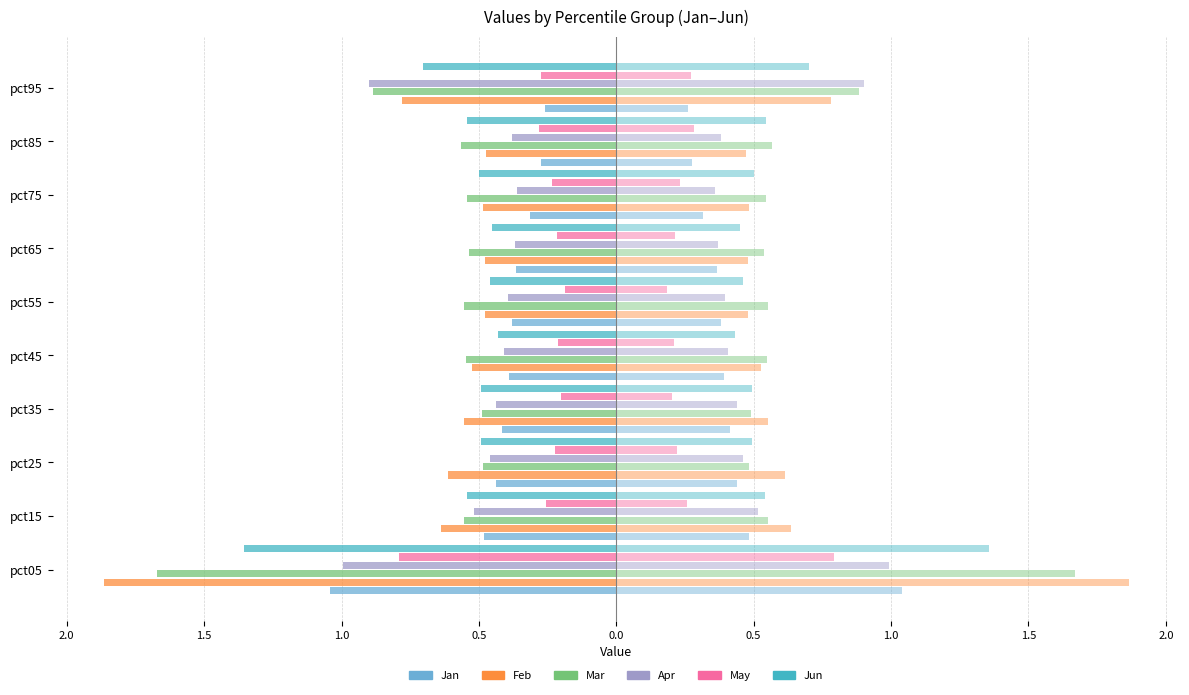

What are all the series names shown in the legend?

Jan, Feb, Mar, Apr, May, Jun